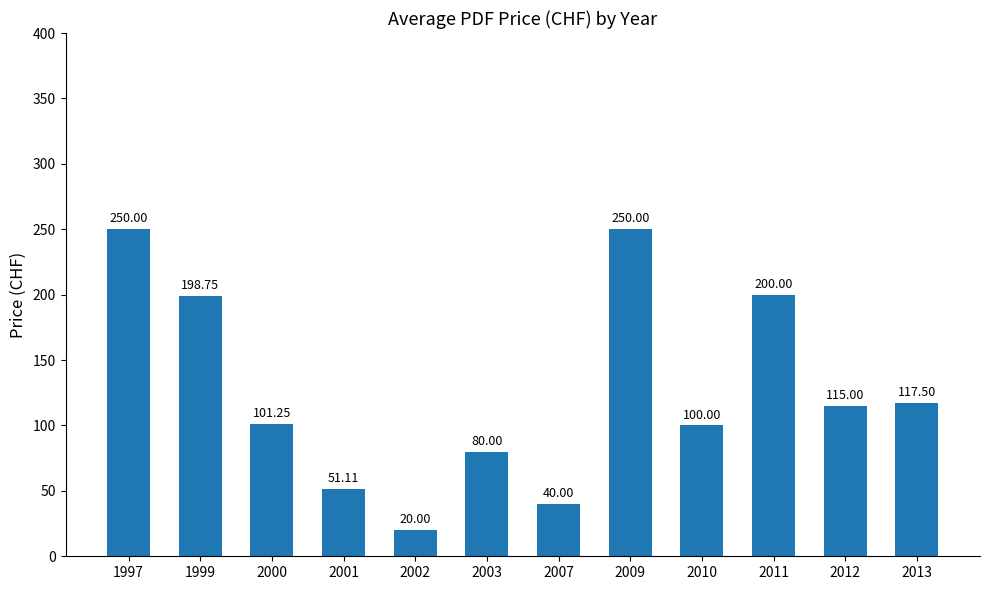

What is the sum of the values at 1997 and 2013?

367.5